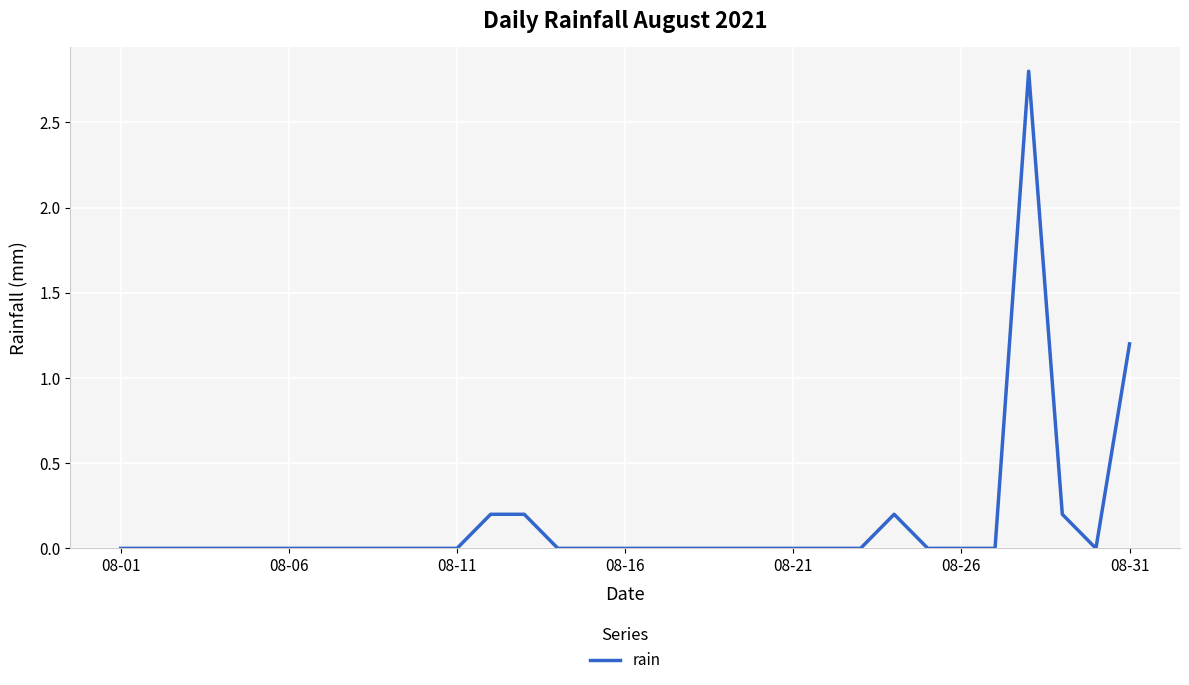

What is the maximum value shown in the chart?

2.8